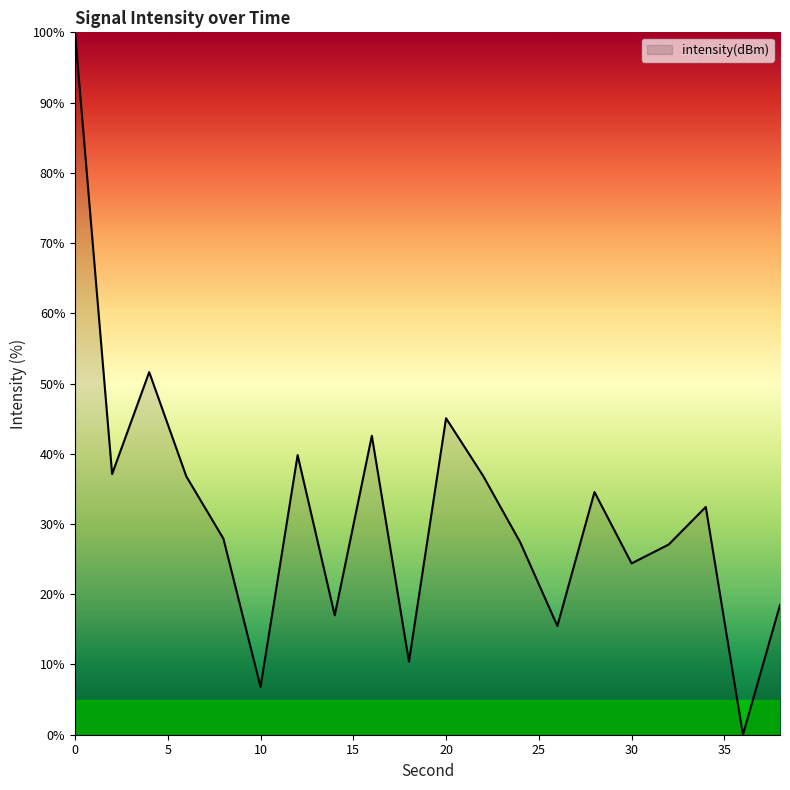

What is the difference between the second highest and second lowest values?

44.8